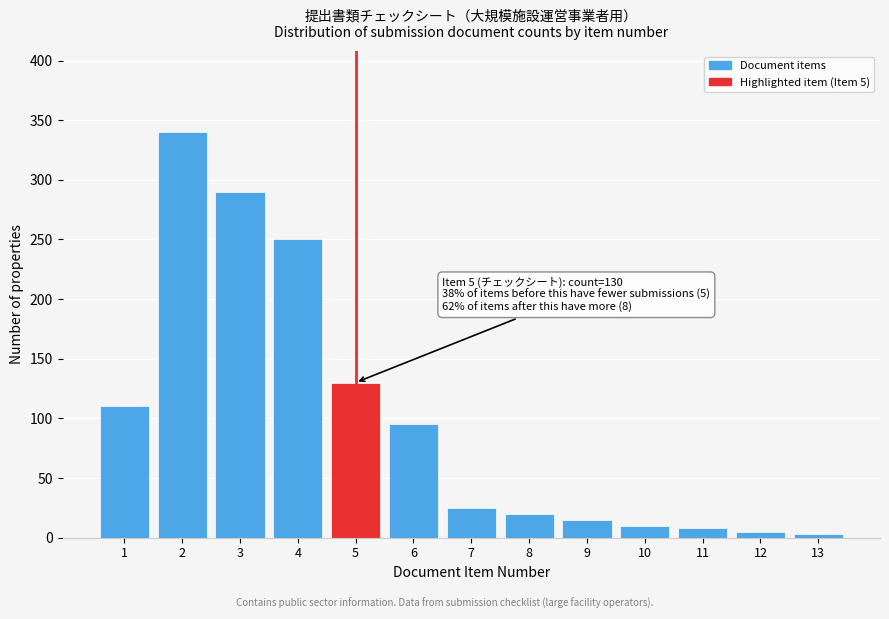

Reading left to right, transcribe all the data shown in this chart.

110	340	290	250	130	95	25	20	15	10	8	5	3